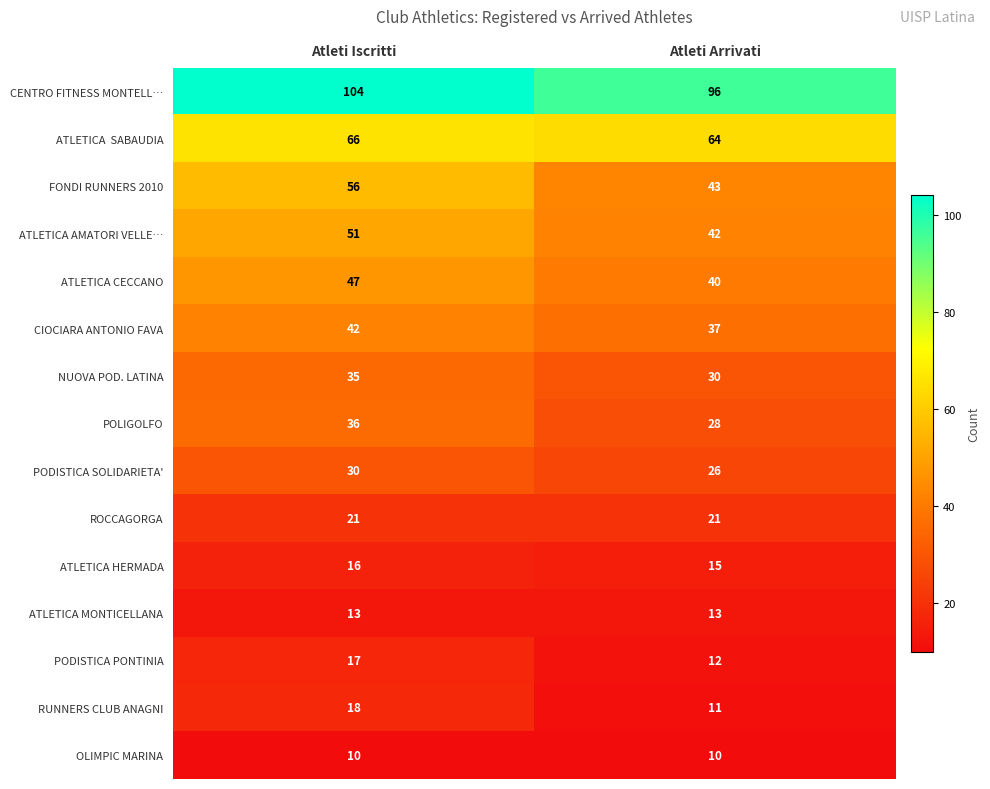

What is the greatest value displayed?

104